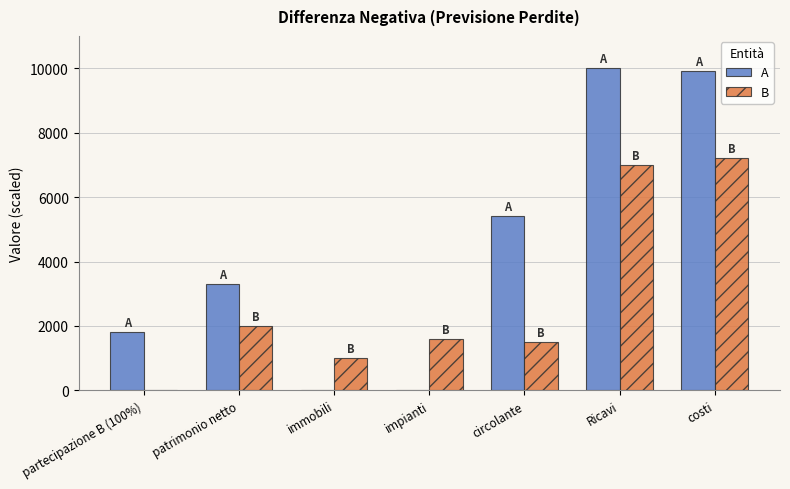

Which series changed the most between patrimonio netto and immobili?

A